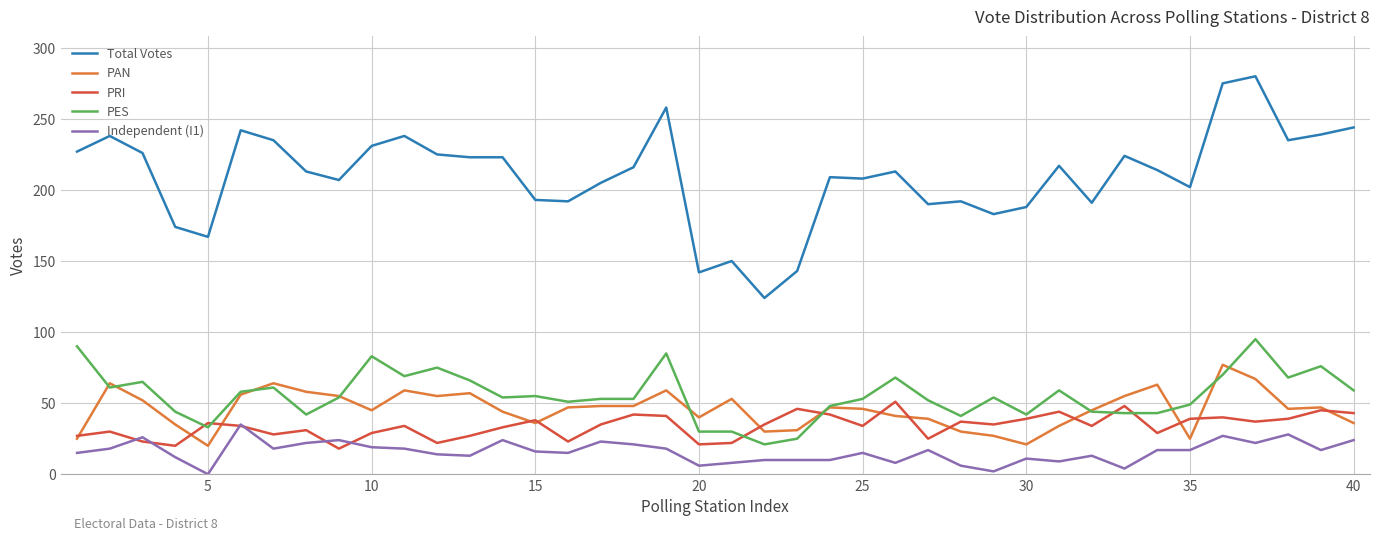

Which series has the largest total across all categories?

Total Votes